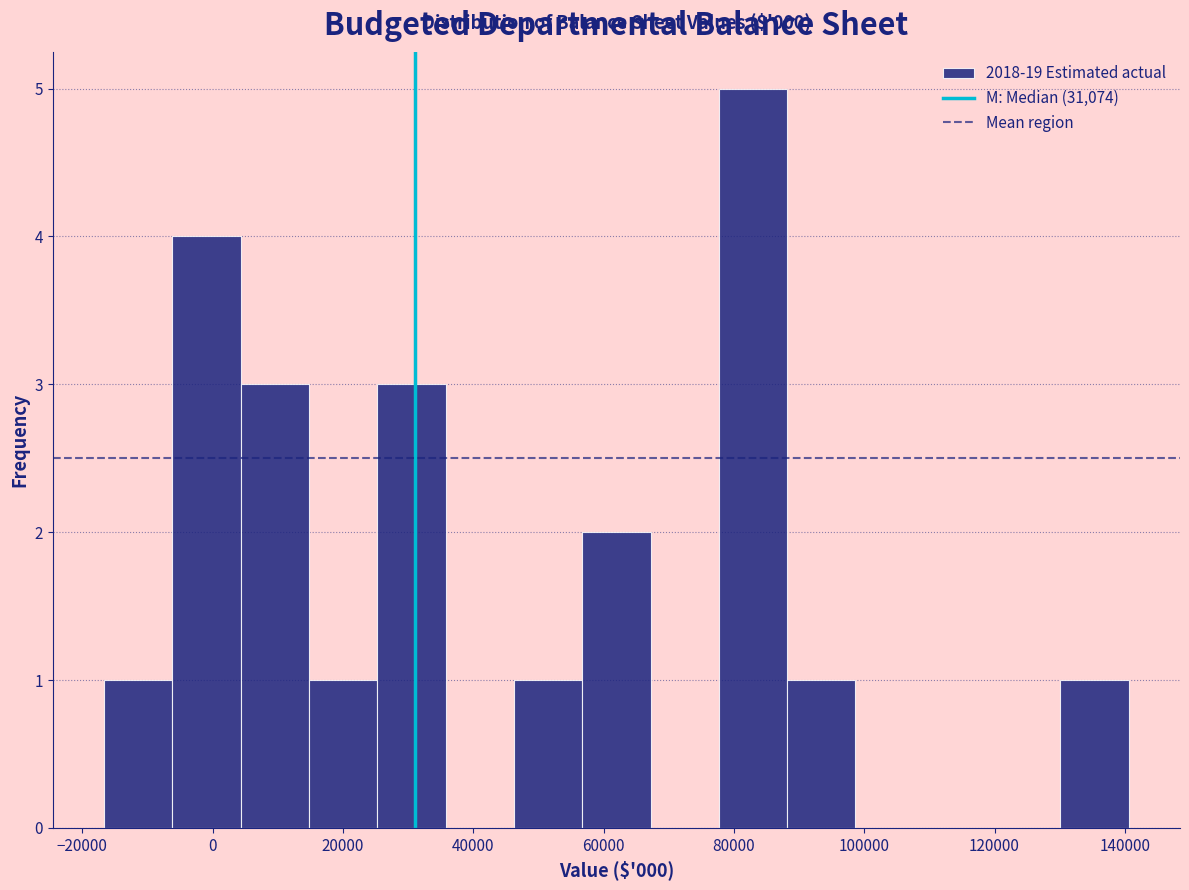

Which range on the x-axis has the tallest bar?

78000 to 88000